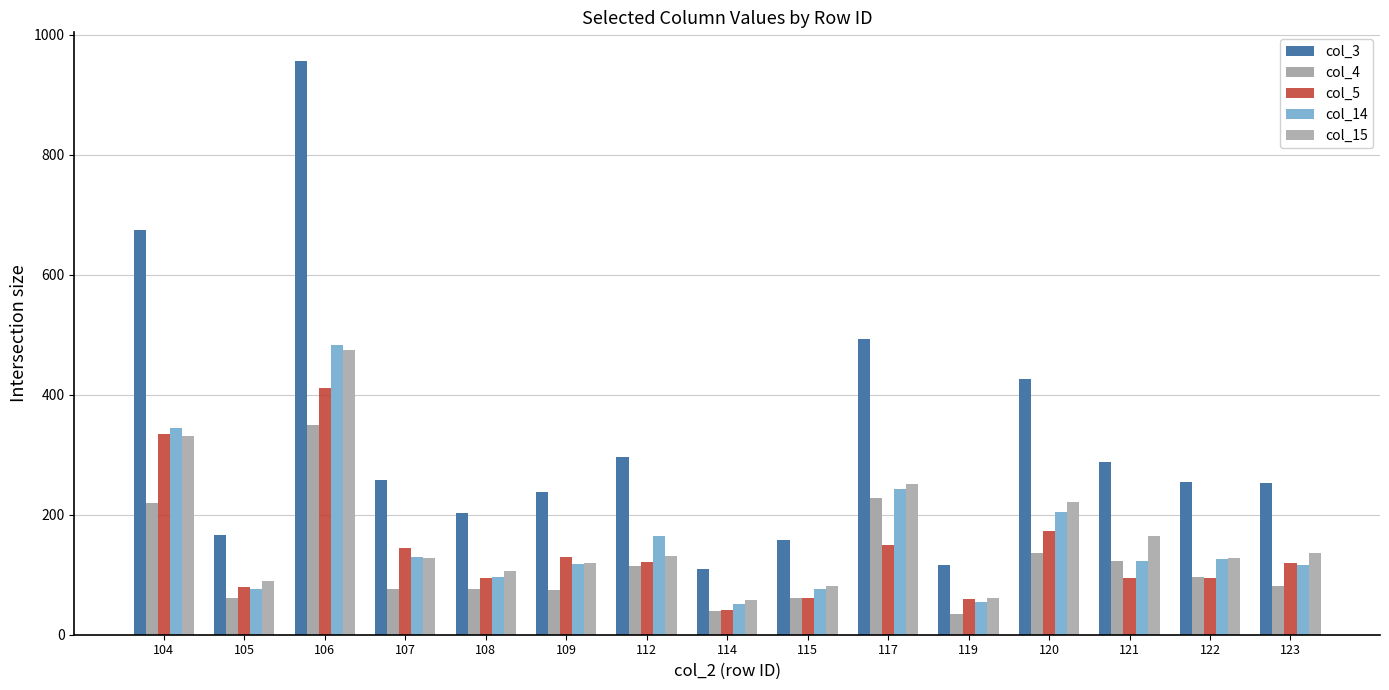

Which series has the largest total across all categories?

col_3